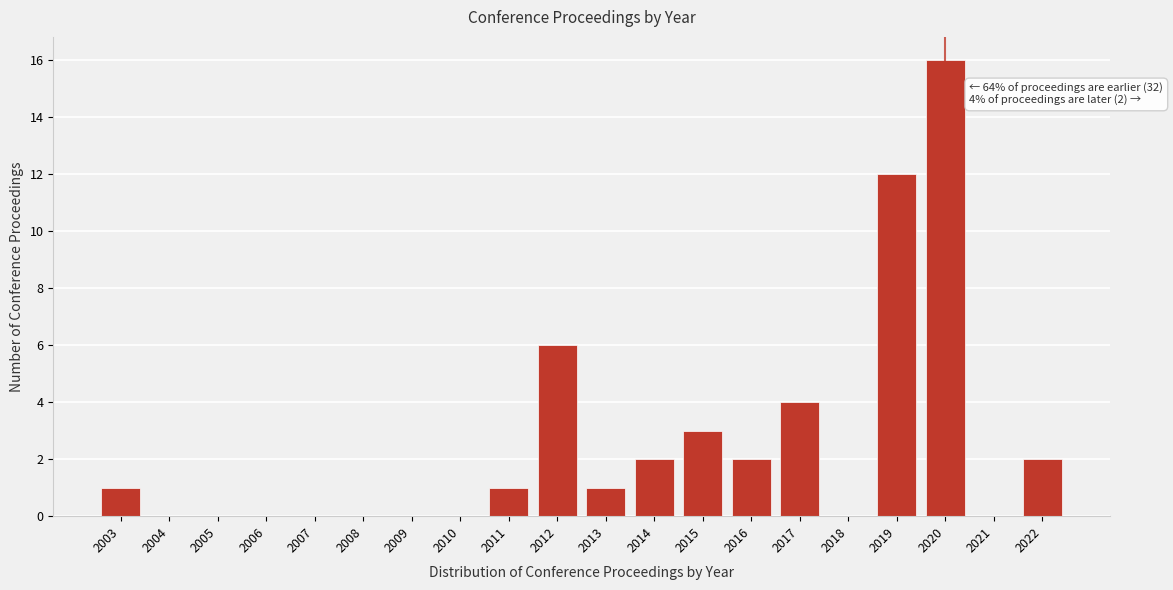

Reading right to left, list all the values displayed in this chart.

2022=2	2021=0	2020=16	2019=12	2018=0	2017=4	2016=2	2015=3	2014=2	2013=1	2012=6	2011=1	2010=0	2009=0	2008=0	2007=0	2006=0	2005=0	2004=0	2003=1